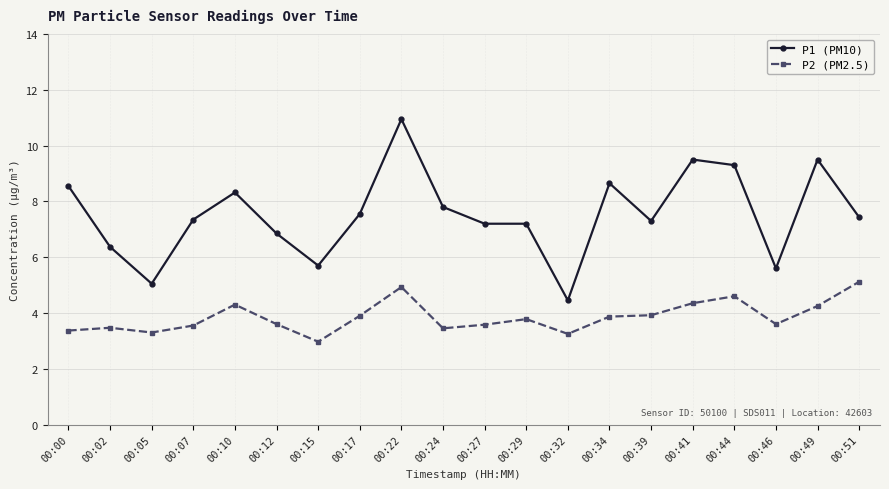

Which label corresponds to the largest value in the chart?

00:22